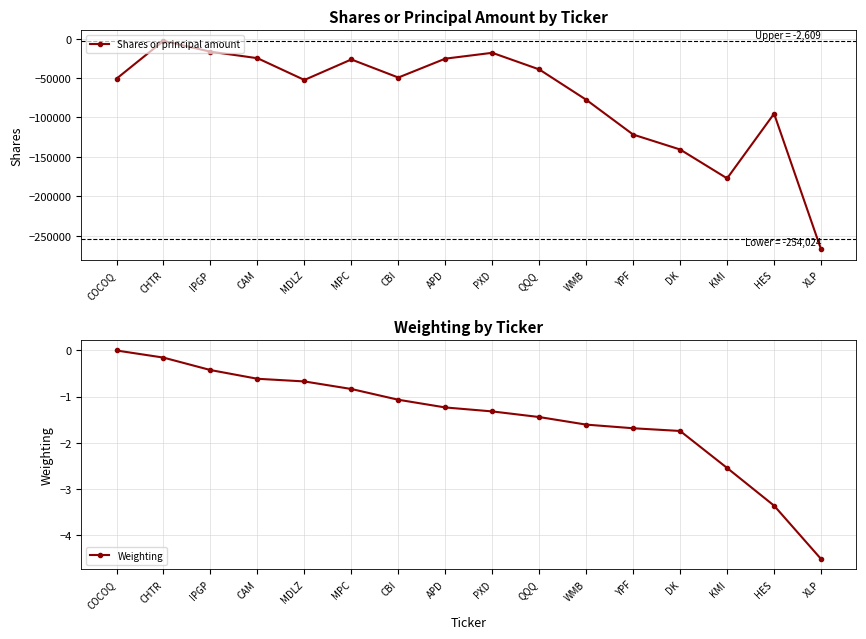

Where is Weighting nearest to the value -2?

DK